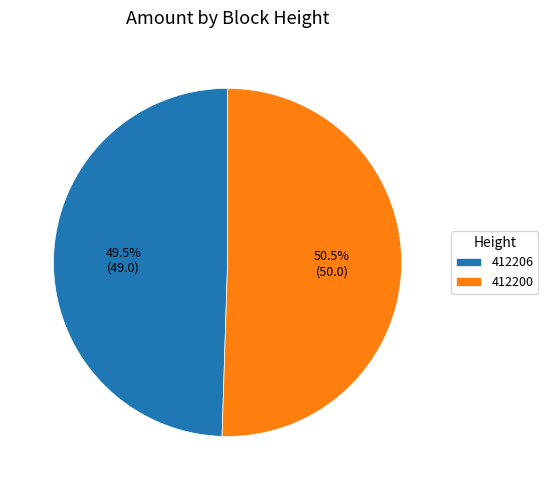

Which slice is the largest?

412200